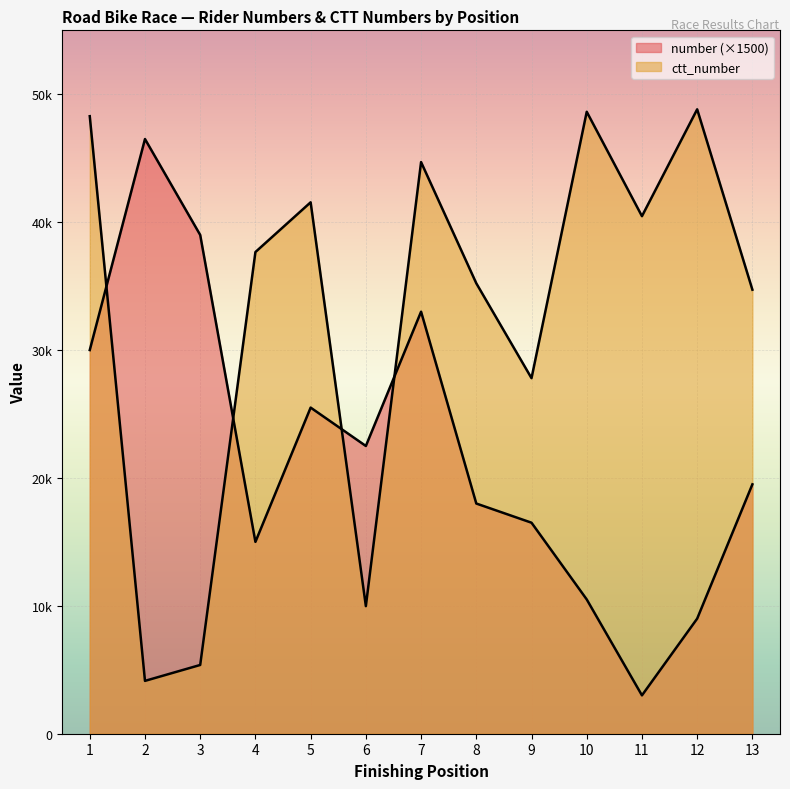

Count the number of data series in this chart.

2